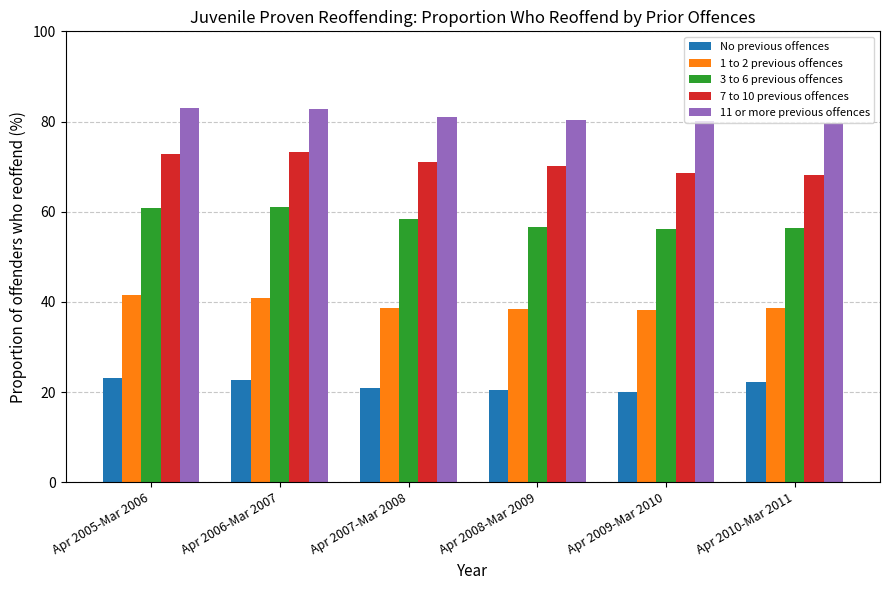

What is the average value of the 11 or more previous offences series?

81.1